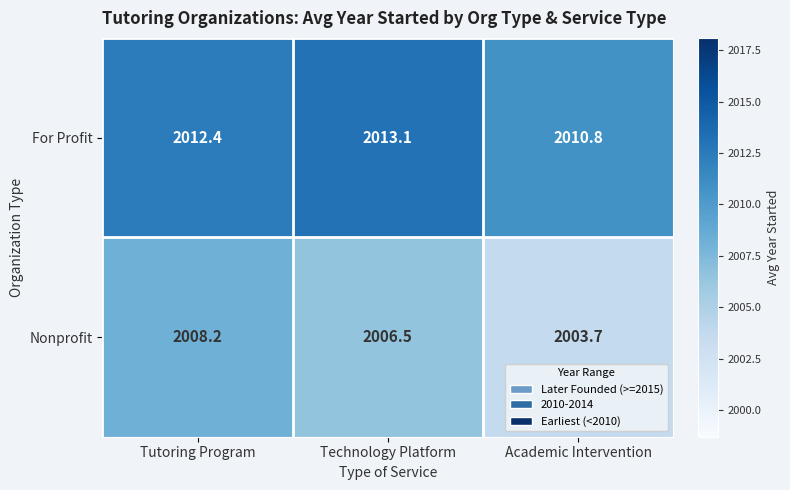

At Academic Intervention, list the series in order from smallest to largest.

Nonprofit, For Profit